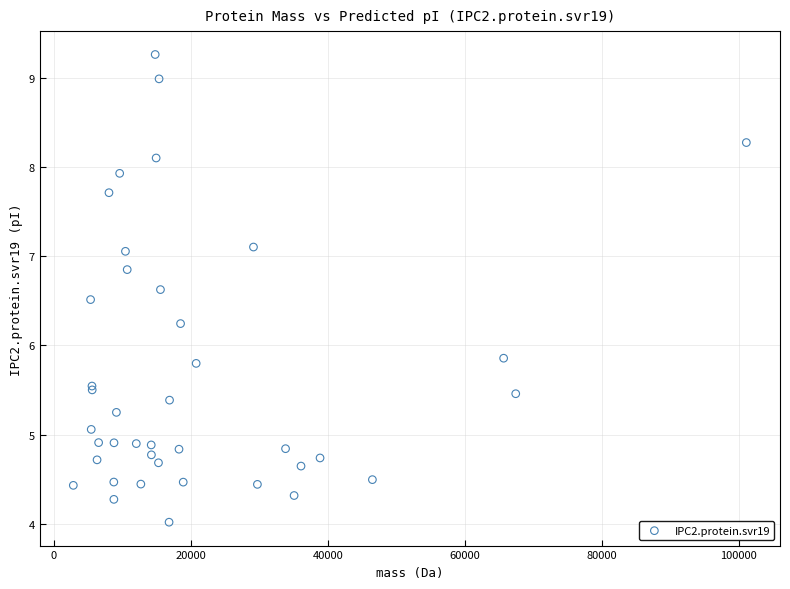

What Y value in the scatter plot is closest to 6?

5.9